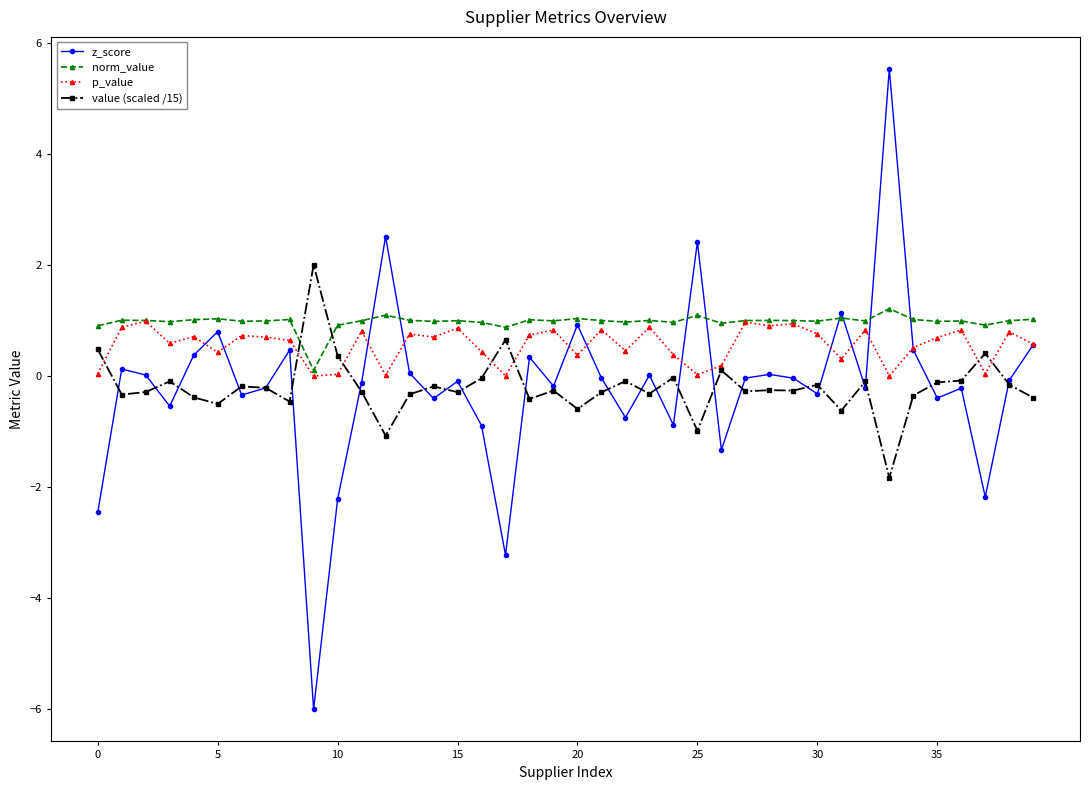

What is the maximum value shown in the chart?

5.5